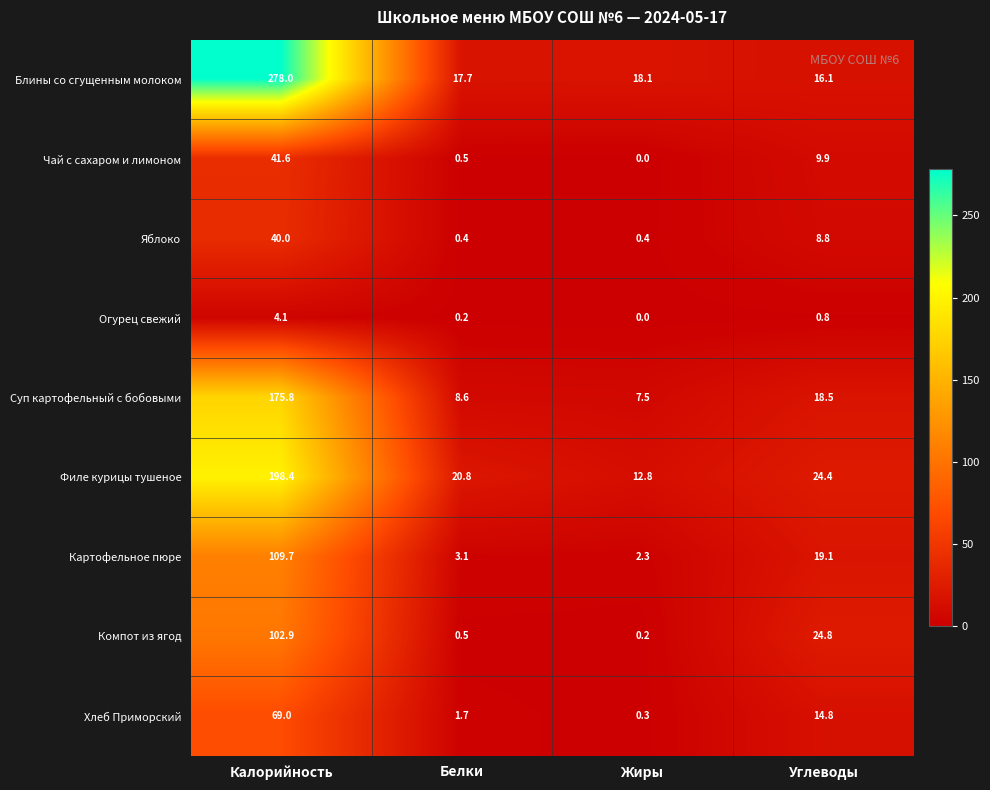

How many values in the Хлеб Приморский series are below 14?

2